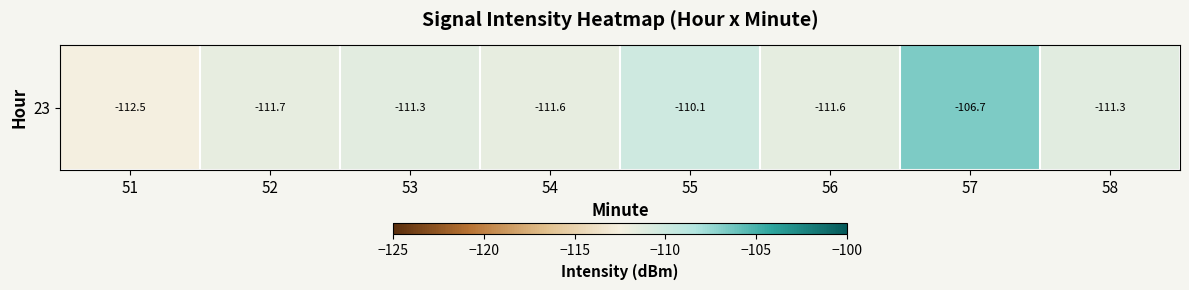

Rank the categories by value from lowest to highest.

51, 52, 54, 56, 53, 58, 55, 57